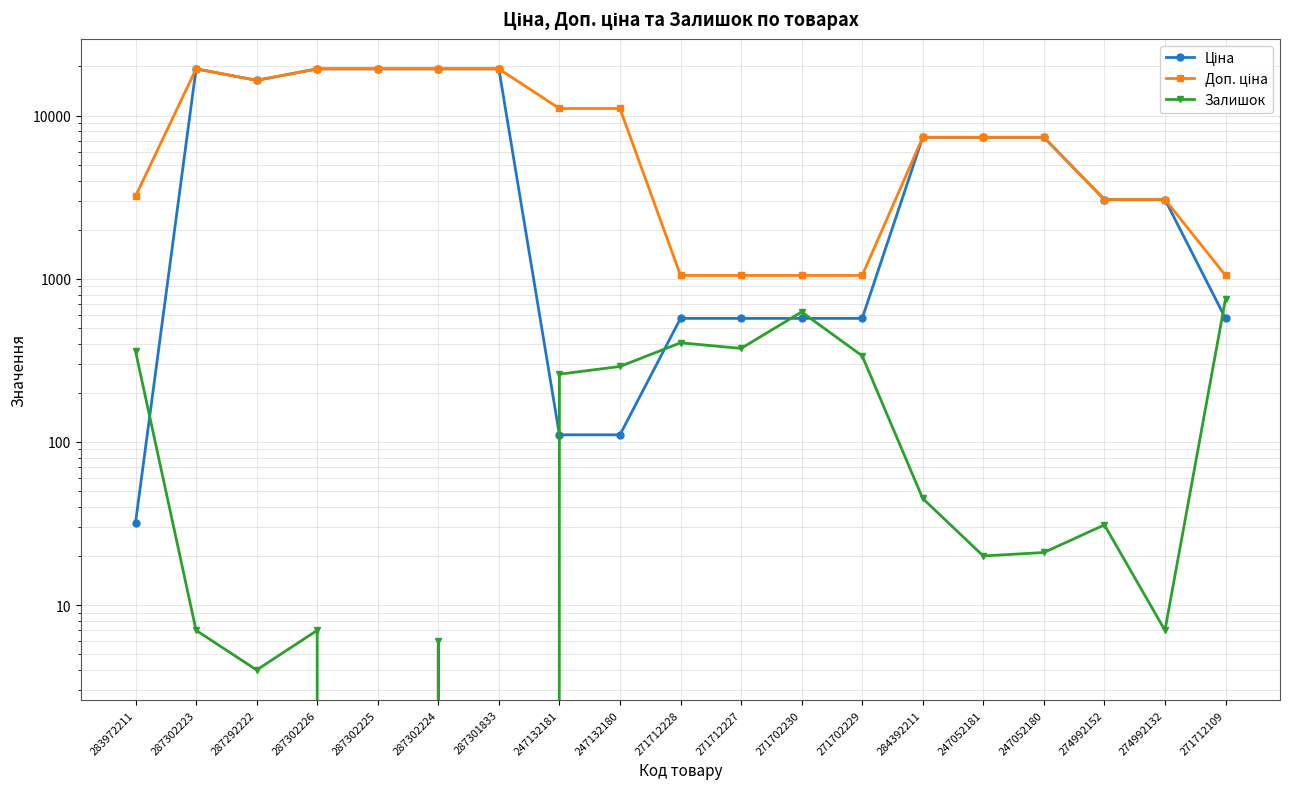

Where is Ціна nearest to the value 9687?

284392211